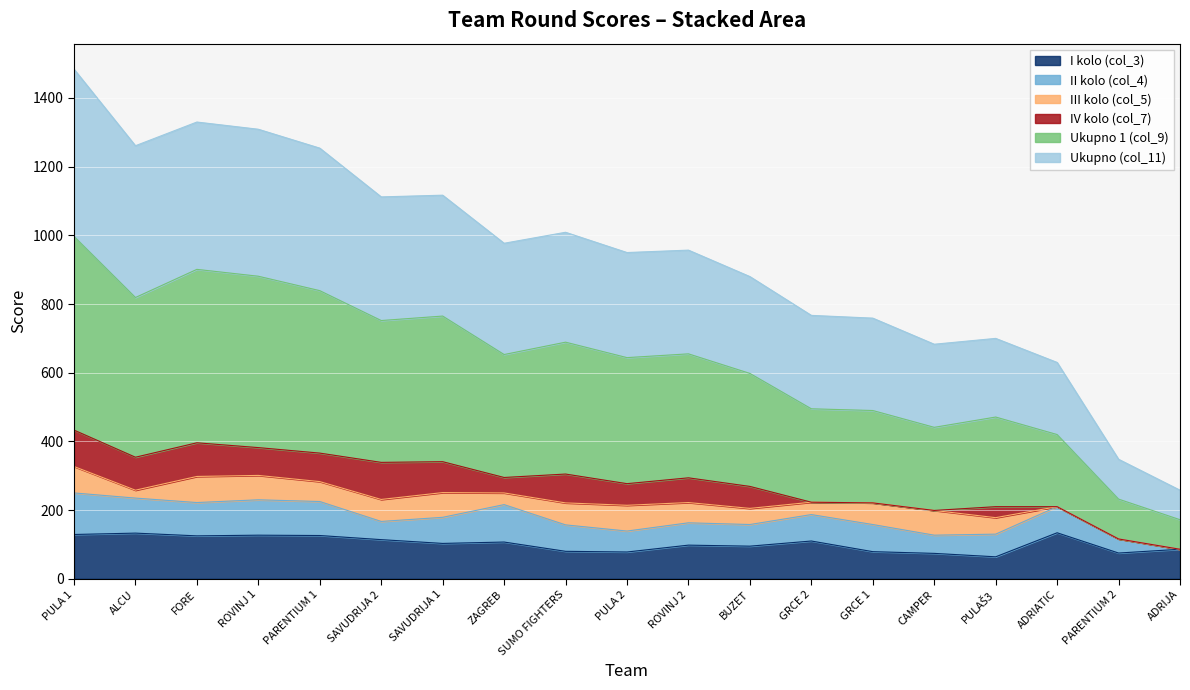

List the labels in order of Ukupno 1 (col_9) value, largest first.

PULA 1, FORE, ROVINJ 1, PARENTIUM 1, ALCU, SAVUDRIJA 1, SAVUDRIJA 2, SUMO FIGHTERS, ROVINJ 2, ZAGREB, PULA 2, BUZET, GRCE 2, GRCE 1, PULAŠ3, CAMPER, ADRIATIC, PARENTIUM 2, ADRIJA